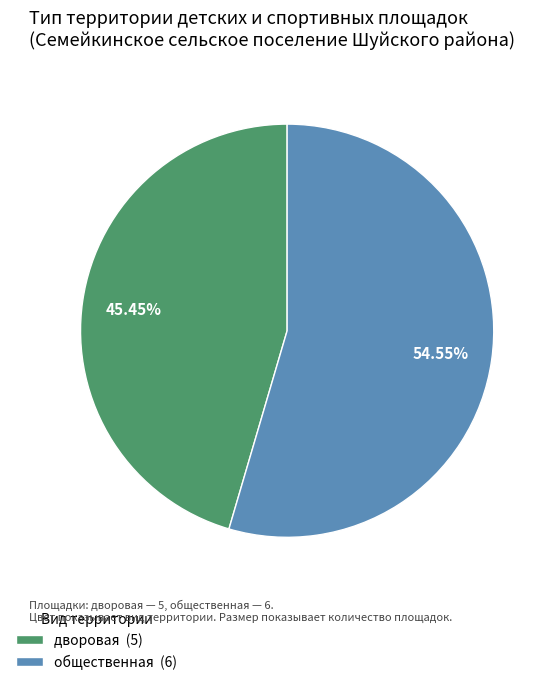

The дворовая slice represents 45% of the pie. True or false?

True